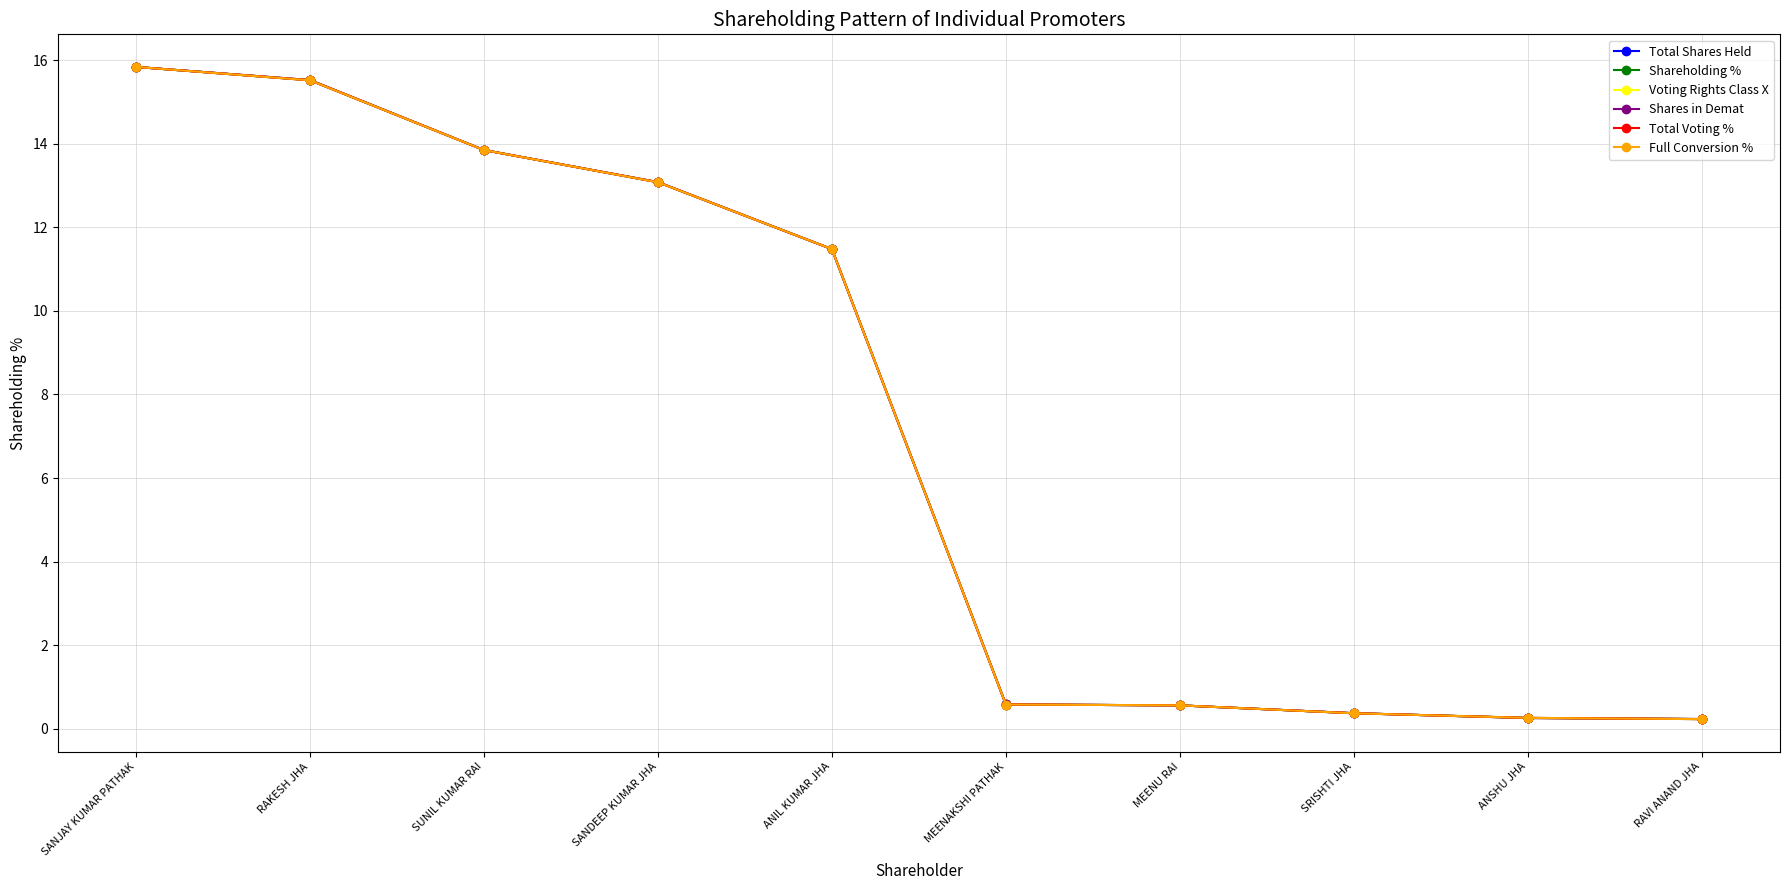

Which series has the largest range (max minus min)?

Shareholding %